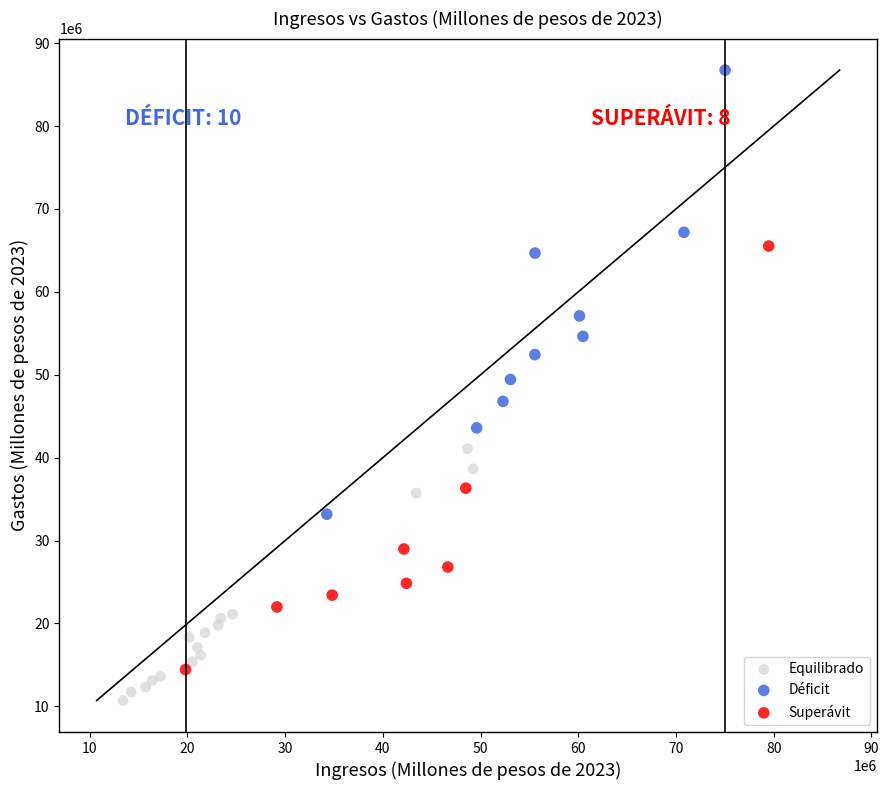

Which series reaches the minimum Y coordinate?

Equilibrado